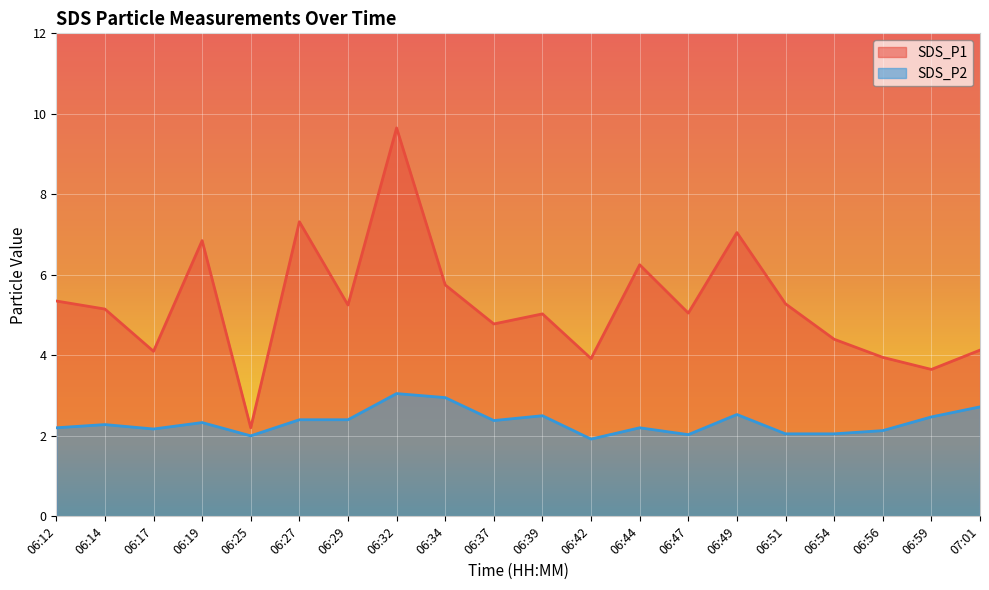

Reading left to right, transcribe all the data shown in this chart.

SDS_P1: 06:12=5.3	06:14=5.2	06:17=4.1	06:19=6.8	06:25=2.2	06:27=7.3	06:29=5.2	06:32=9.7	06:34=5.8	06:37=4.8	06:39=5.0	06:42=3.9	06:44=6.2	06:47=5.0	06:49=7.0	06:51=5.3	06:54=4.4	06:56=4.0	06:59=3.6	07:01=4.1
SDS_P2: 06:12=2.2	06:14=2.3	06:17=2.2	06:19=2.3	06:25=2.0	06:27=2.4	06:29=2.4	06:32=3.0	06:34=3.0	06:37=2.4	06:39=2.5	06:42=1.9	06:44=2.2	06:47=2.0	06:49=2.5	06:51=2.0	06:54=2.0	06:56=2.1	06:59=2.5	07:01=2.7